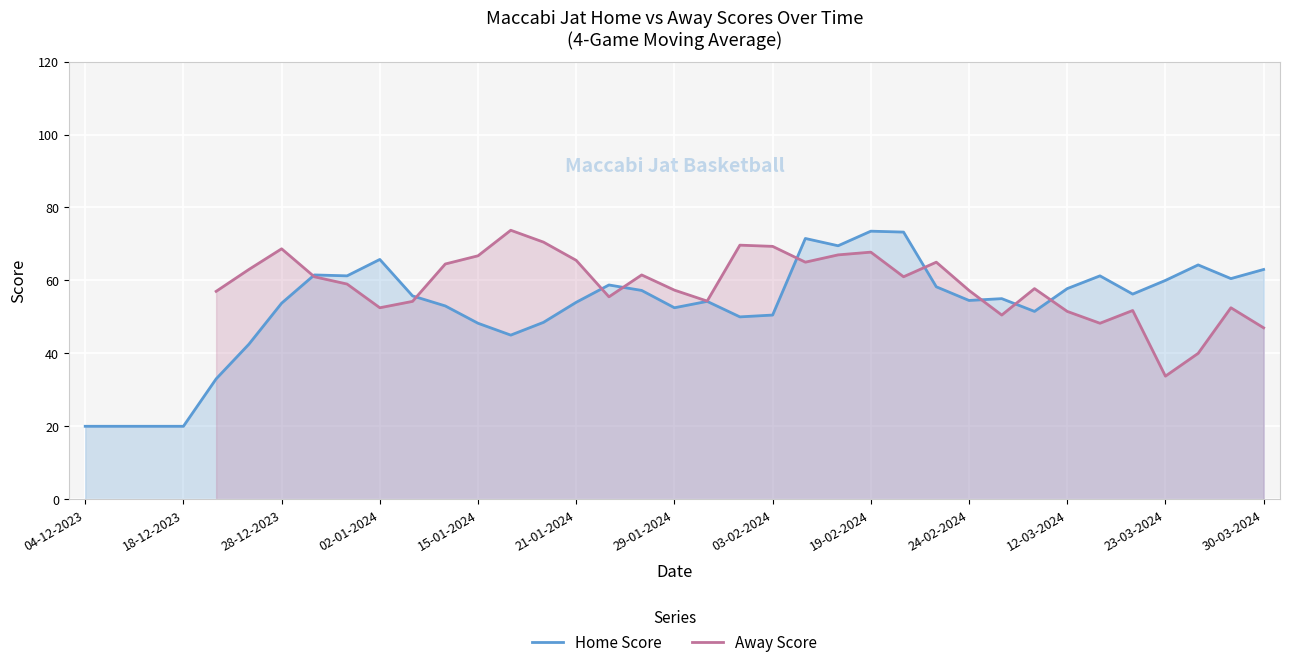

What is the lowest value of the Home Score series?

20.0